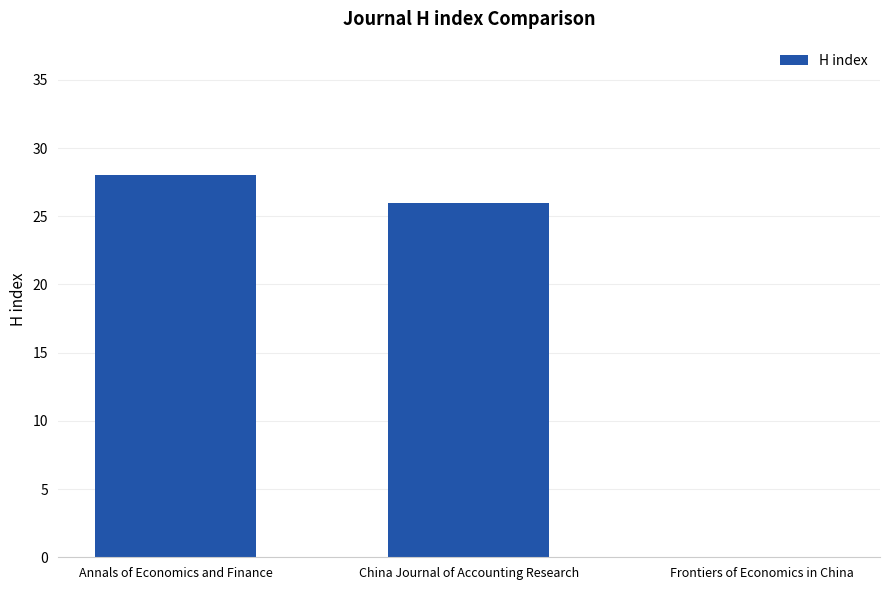

Where is the data nearest to the value 14?

China Journal of Accounting Research